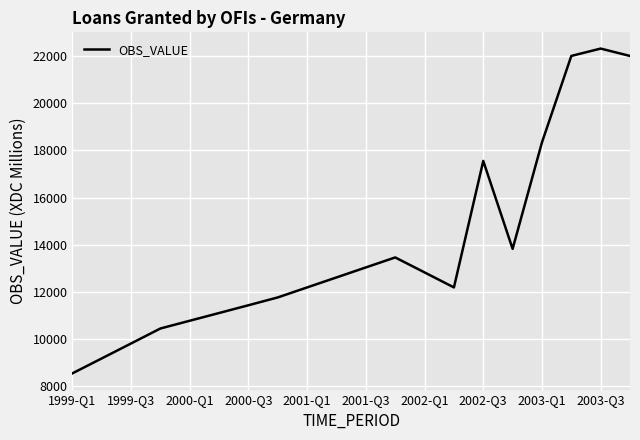

What is the greatest value displayed?

22317